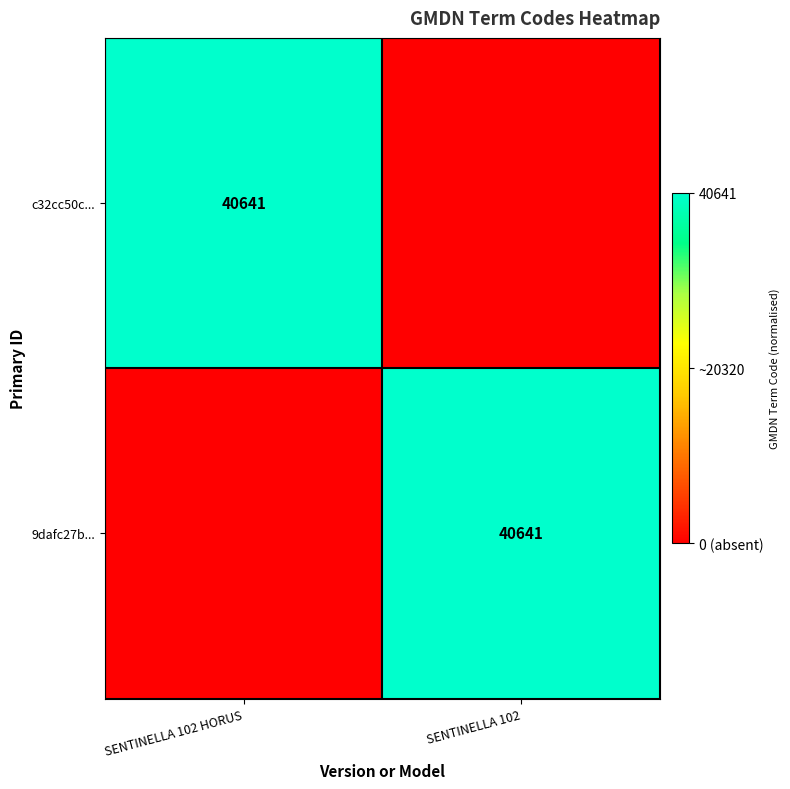

Is it true that 9dafc27b... equals 56304 at SENTINELLA 102?

False